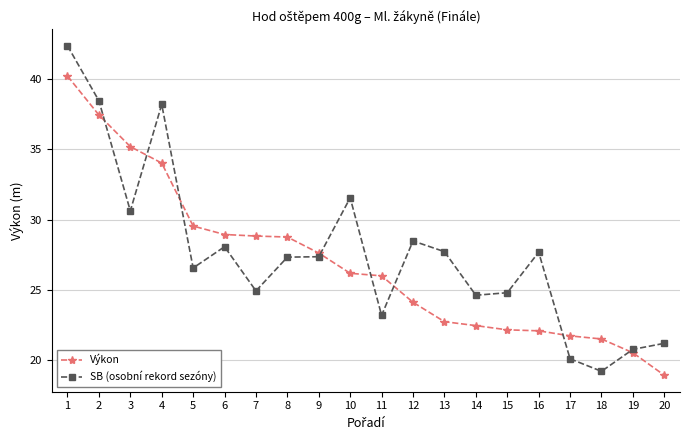

At which label is SB (osobní rekord sezóny) closest to 30?

3